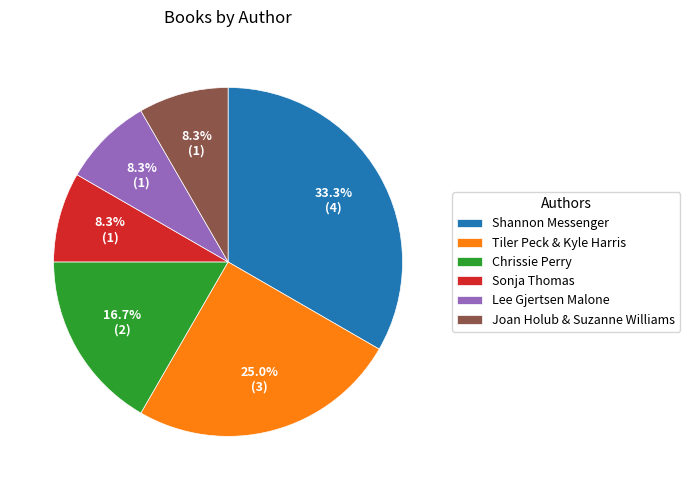

Which has a higher value, Lee Gjertsen Malone or Chrissie Perry?

Chrissie Perry